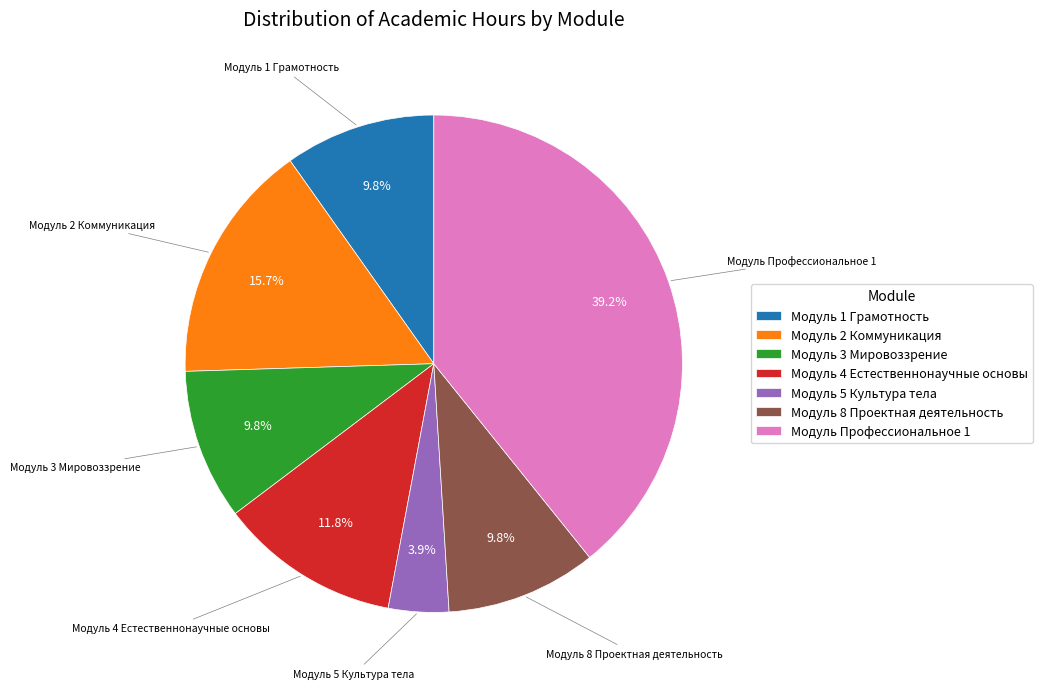

To the nearest percent, what percentage of the pie is Модуль 2 Коммуникация?

16%